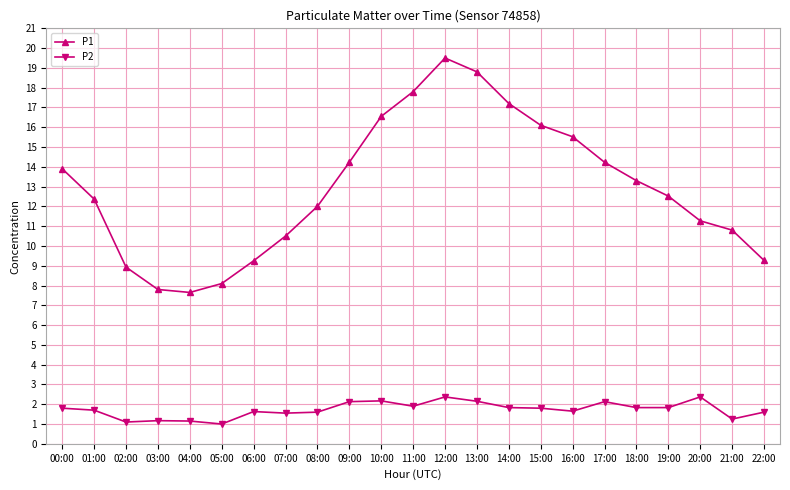

Which series changed the most between 04:00 and 12:00?

P1